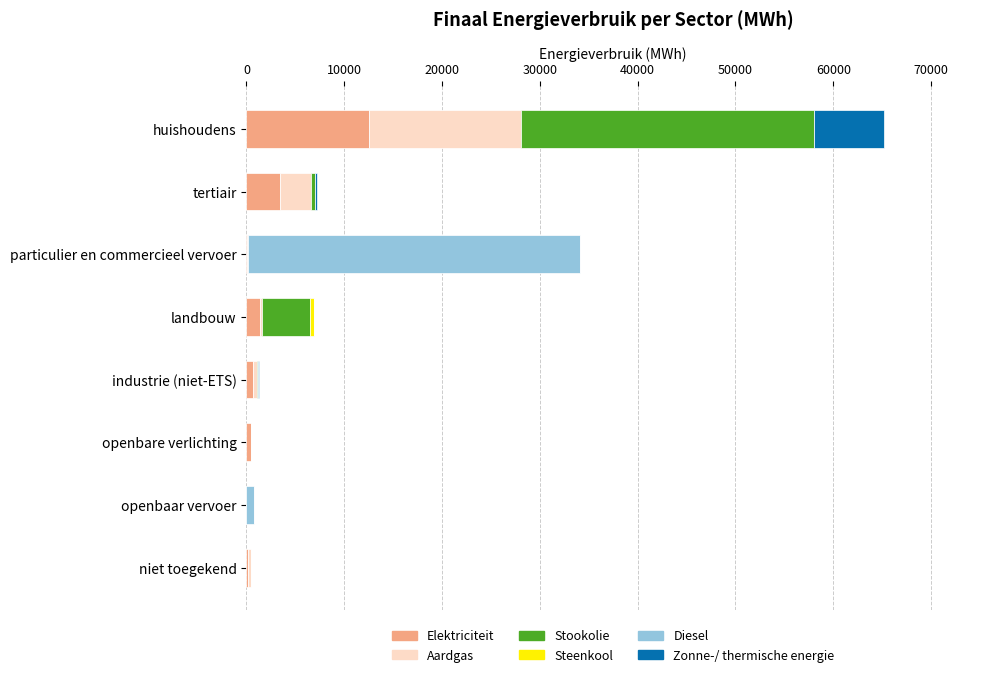

At which category is the sum across all series the highest?

huishoudens